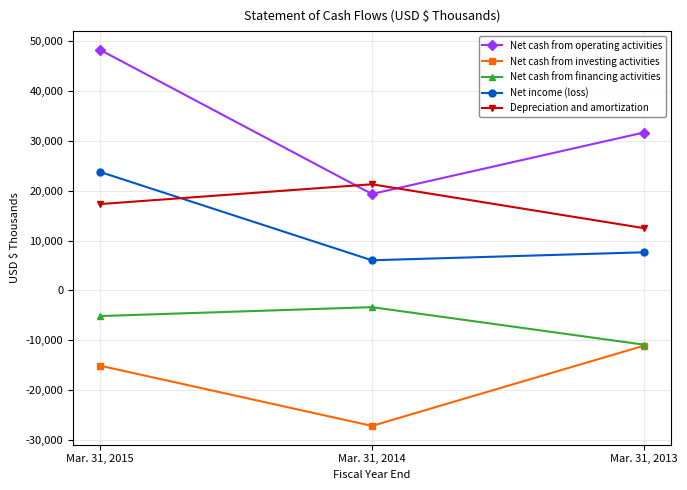

What is the maximum value for Net income (loss)?

23740